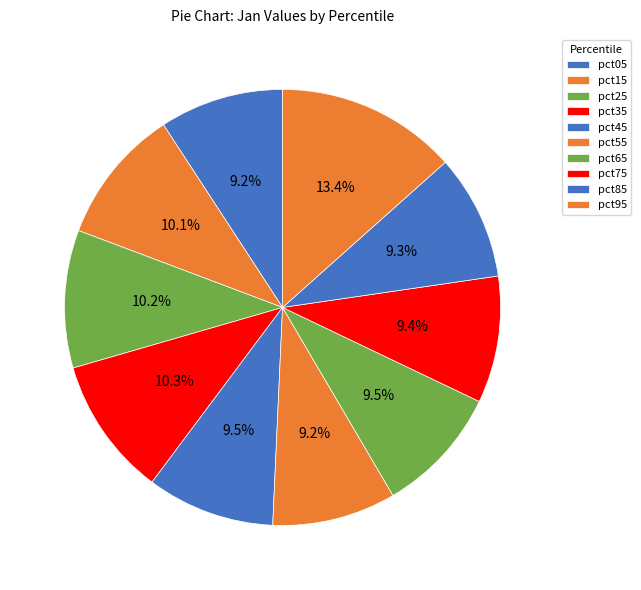

To the nearest percent, what percentage of the pie is pct95?

13%